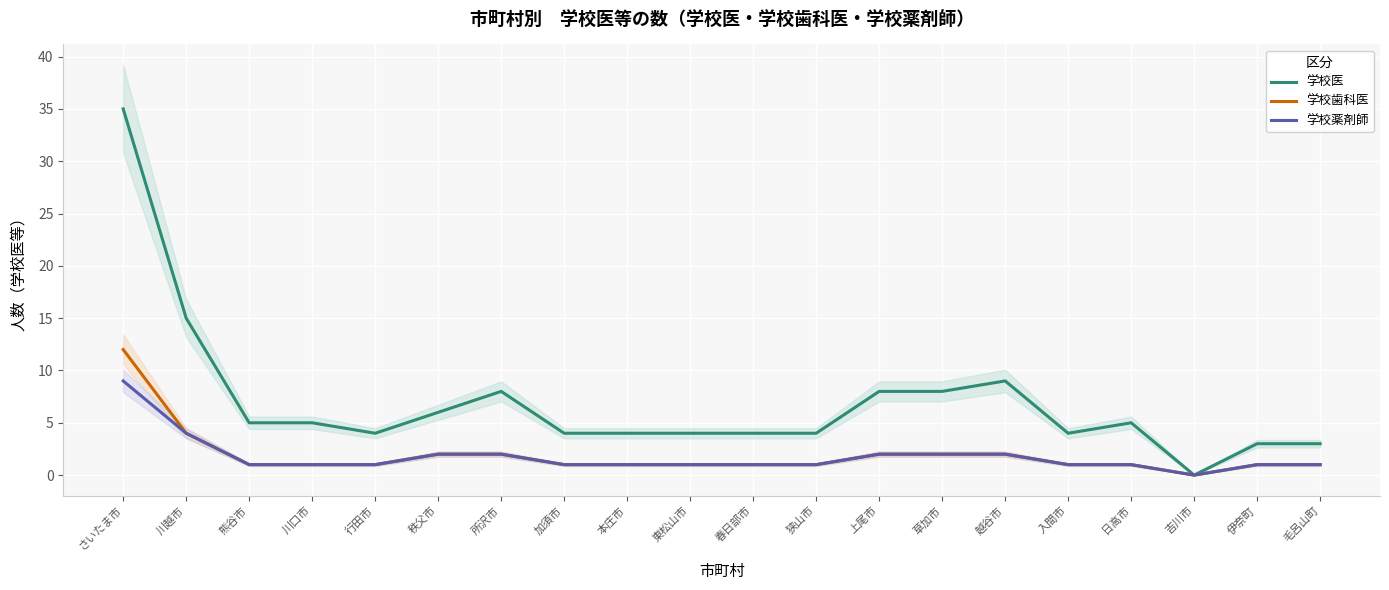

Which series has the largest range (max minus min)?

学校医